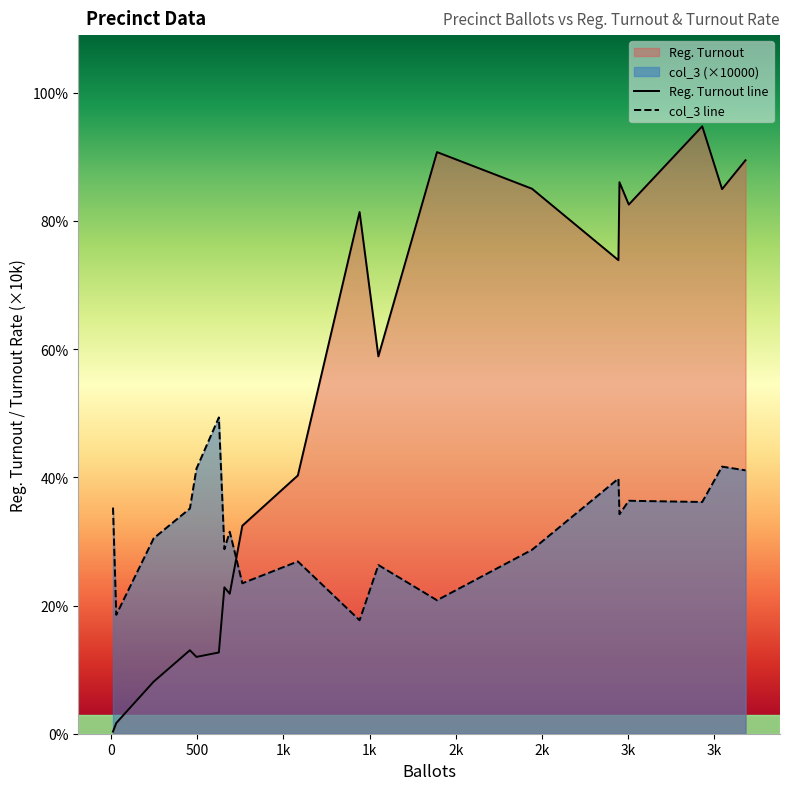

Reading left to right, what are all the values shown in this chart?

Reg. Turnout line: 34.0	167.0	813.0	1303.0	1199.0	1268.0	2285.0	2185.0	3246.0	4031.0	8143.0	5890.0	9078.0	8506.0	7391.0	8608.0	8259.0	9481.0	8500.0	8951.0
col_3 line: 3529.0	1856.0	3050.0	3515.0	4137.0	4937.0	2880.0	3153.0	2348.0	2689.0	1771.0	2633.0	2083.0	2871.0	3982.0	3426.0	3636.0	3617.0	4169.0	4111.0